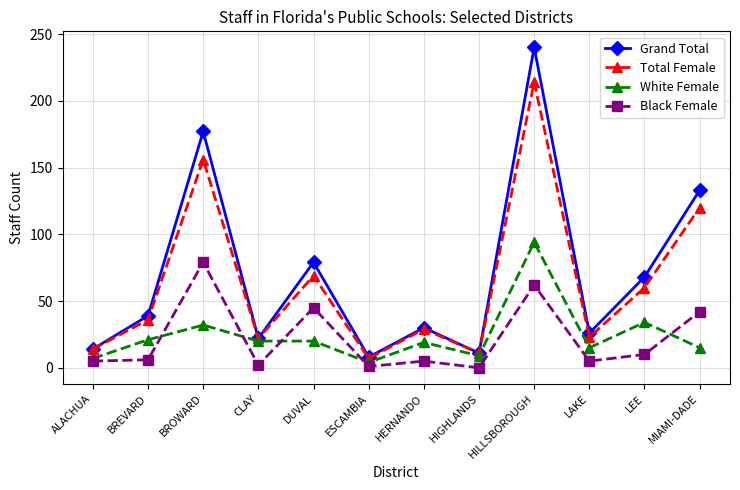

What is the label of the 3rd point from the left?

BROWARD